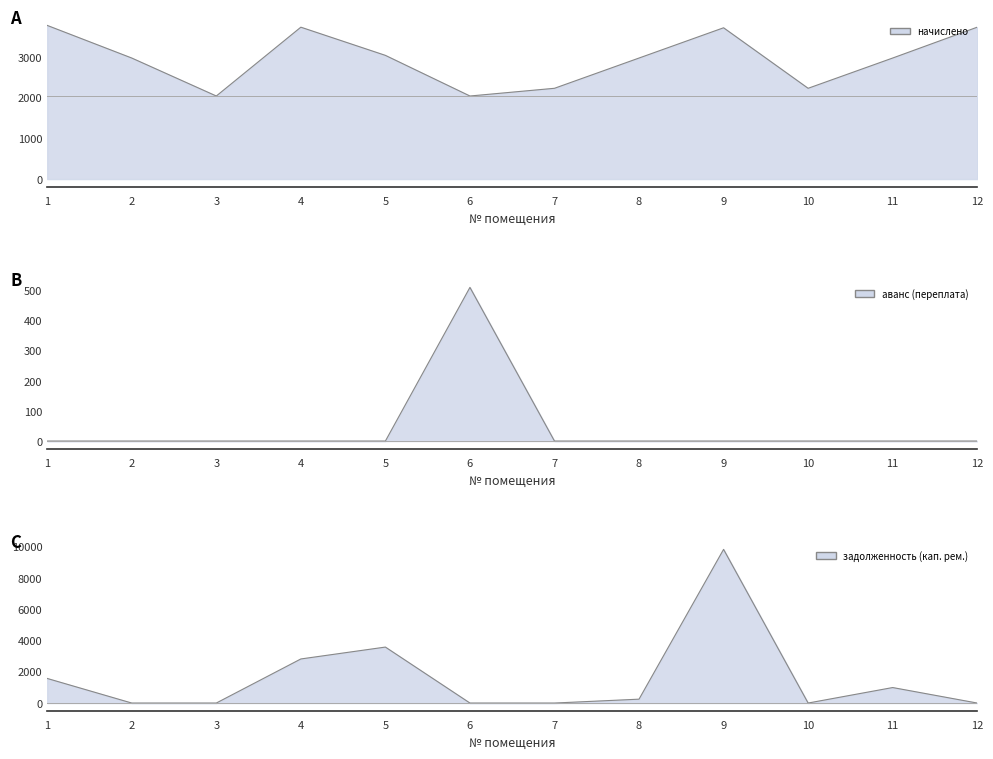

What is the maximum value for аванс (переплата) (line)?

509.9